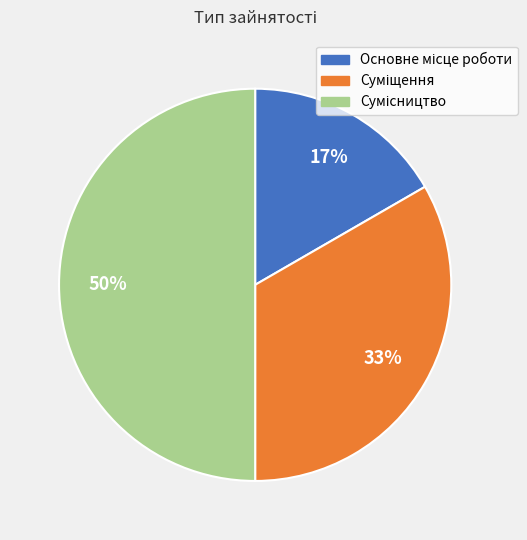

To the nearest percent, what is the average slice percentage?

33%